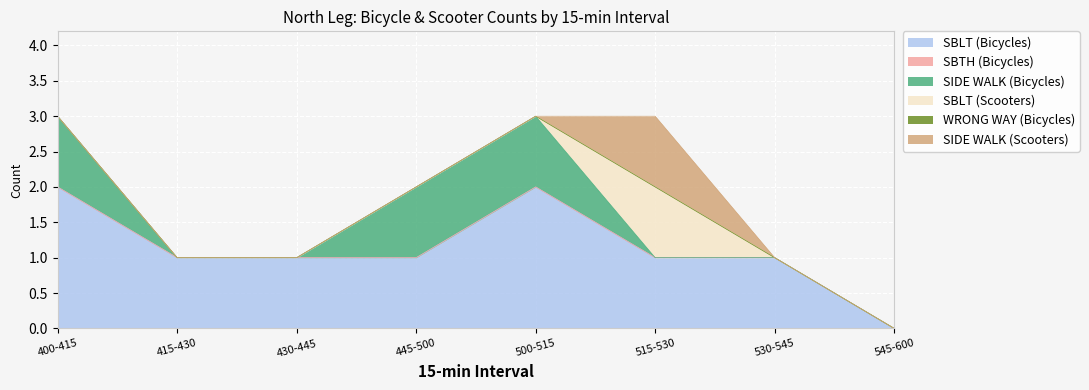

Reading left to right, extract all data points from this chart.

SBLT (Bicycles): 400-415=2	415-430=1	430-445=1	445-500=1	500-515=2	515-530=1	530-545=1	545-600=0
SBTH (Bicycles): 400-415=0	415-430=0	430-445=0	445-500=0	500-515=0	515-530=0	530-545=0	545-600=0
SIDE WALK (Bicycles): 400-415=1	415-430=0	430-445=0	445-500=1	500-515=1	515-530=0	530-545=0	545-600=0
SBLT (Scooters): 400-415=0	415-430=0	430-445=0	445-500=0	500-515=0	515-530=1	530-545=0	545-600=0
WRONG WAY (Bicycles): 400-415=0	415-430=0	430-445=0	445-500=0	500-515=0	515-530=0	530-545=0	545-600=0
SIDE WALK (Scooters): 400-415=0	415-430=0	430-445=0	445-500=0	500-515=0	515-530=1	530-545=0	545-600=0